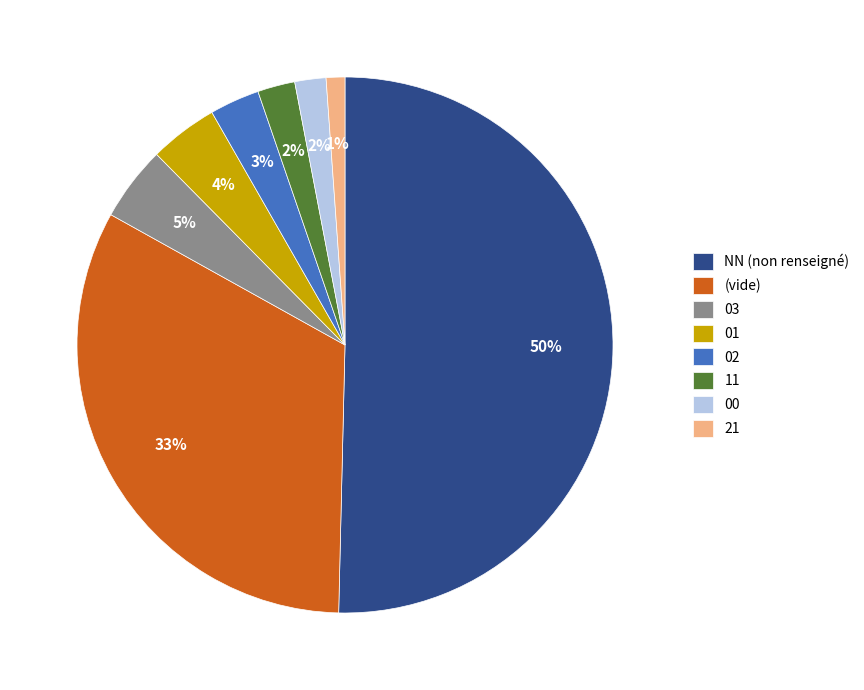

To the nearest percent, what portion does 21 represent?

1%